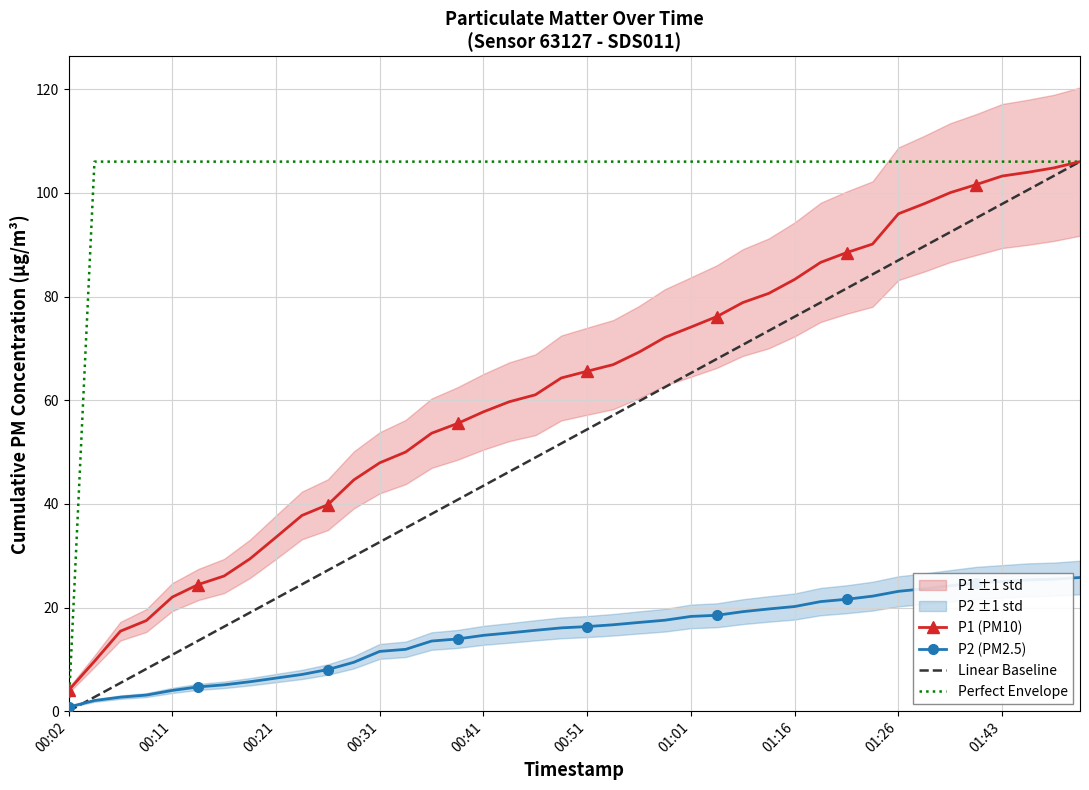

Reading left to right, extract all data points from this chart.

P1 (PM10): 4.0	9.6	15.4	17.5	22.0	24.4	26.1	29.4	33.6	37.8	39.8	44.6	47.9	50.0	53.6	55.5	57.8	59.7	61.0	64.3	65.6	66.9	69.3	72.1	74.1	76.1	78.8	80.6	83.3	86.6	88.5	90.1	96.0	97.9	100.0	101.6	103.2	104.0	104.8	106.0
P2 (PM2.5): 0.8	2.0	2.7	3.1	4.0	4.7	5.1	5.7	6.4	7.1	8.0	9.4	11.5	11.9	13.5	13.9	14.6	15.1	15.6	16.1	16.3	16.7	17.1	17.6	18.3	18.5	19.2	19.7	20.2	21.1	21.6	22.2	23.1	23.6	24.2	24.7	25.0	25.3	25.5	25.8
Linear Baseline: 0.0	2.7	5.4	8.2	10.9	13.6	16.3	19.0	21.7	24.5	27.2	29.9	32.6	35.3	38.1	40.8	43.5	46.2	48.9	51.7	54.4	57.1	59.8	62.5	65.2	68.0	70.7	73.4	76.1	78.8	81.6	84.3	87.0	89.7	92.4	95.2	97.9	100.6	103.3	106.0
Perfect Envelope: 0.0	106.0	106.0	106.0	106.0	106.0	106.0	106.0	106.0	106.0	106.0	106.0	106.0	106.0	106.0	106.0	106.0	106.0	106.0	106.0	106.0	106.0	106.0	106.0	106.0	106.0	106.0	106.0	106.0	106.0	106.0	106.0	106.0	106.0	106.0	106.0	106.0	106.0	106.0	106.0